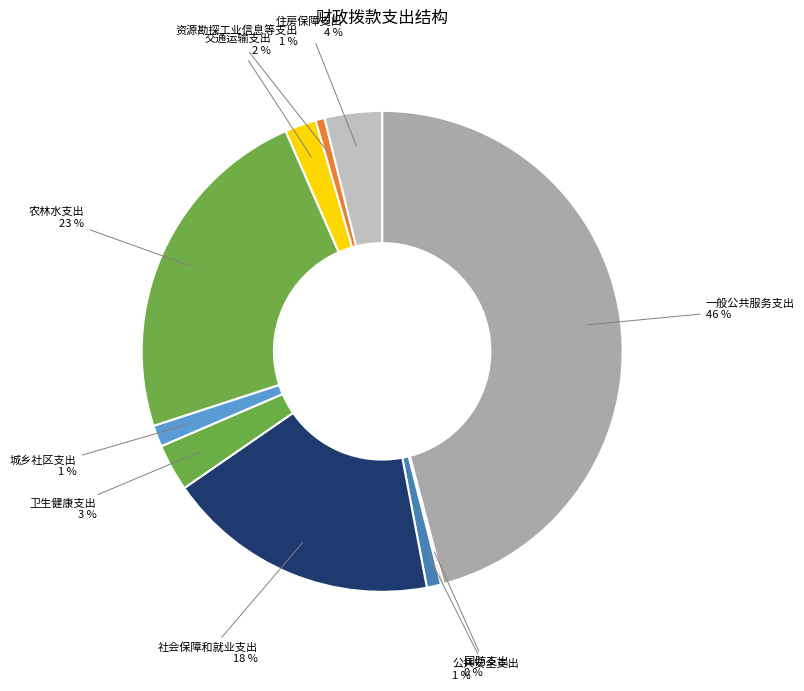

What percentage is the 交通运输支出 slice, to the nearest percent?

2%